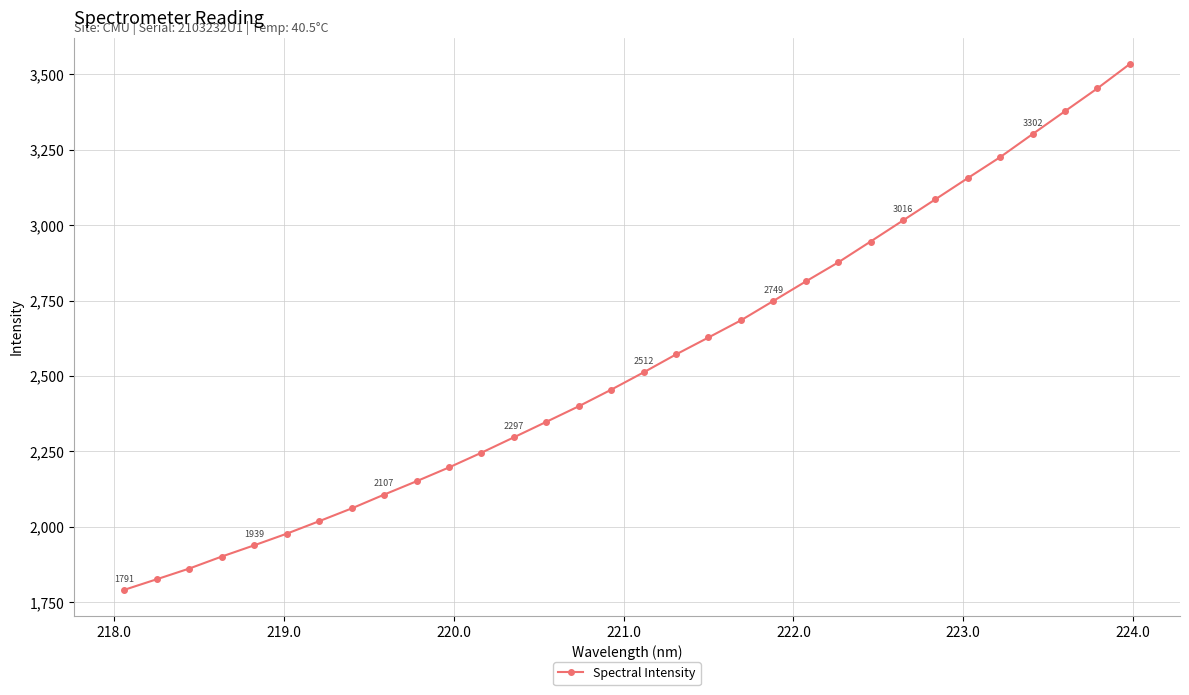

Is this an area chart (filled region under the line)?

No